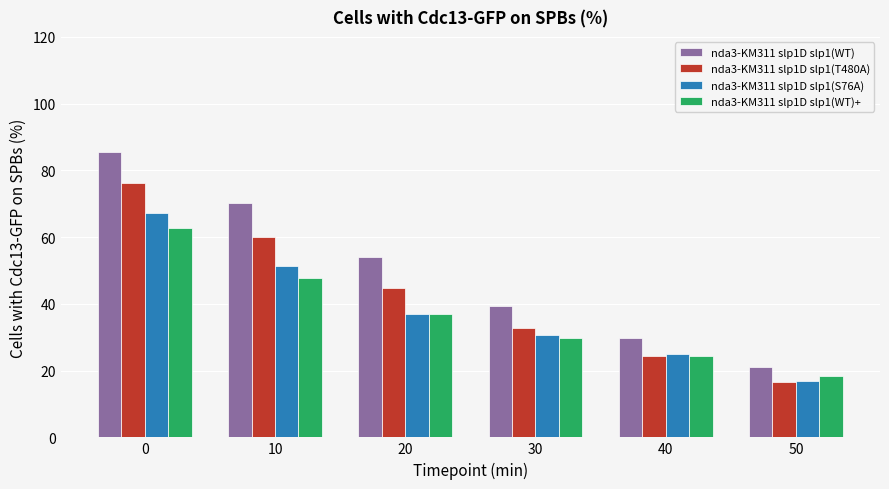

What is the value of the nda3-KM311 slp1D slp1(WT) bar at the 6th from the left?

21.0